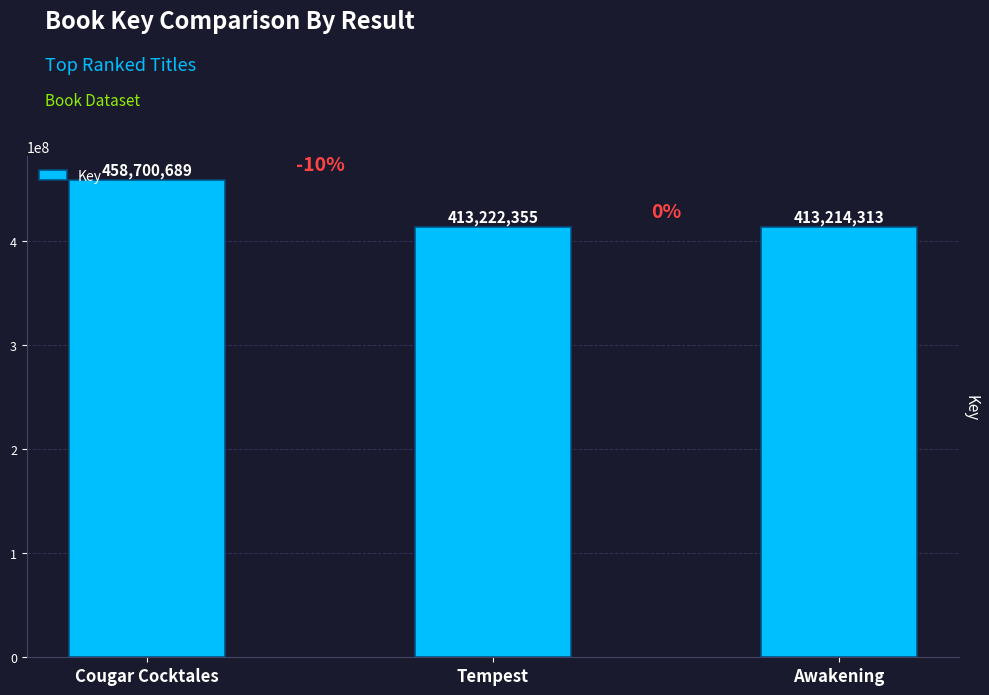

What is the greatest value displayed?

458700689